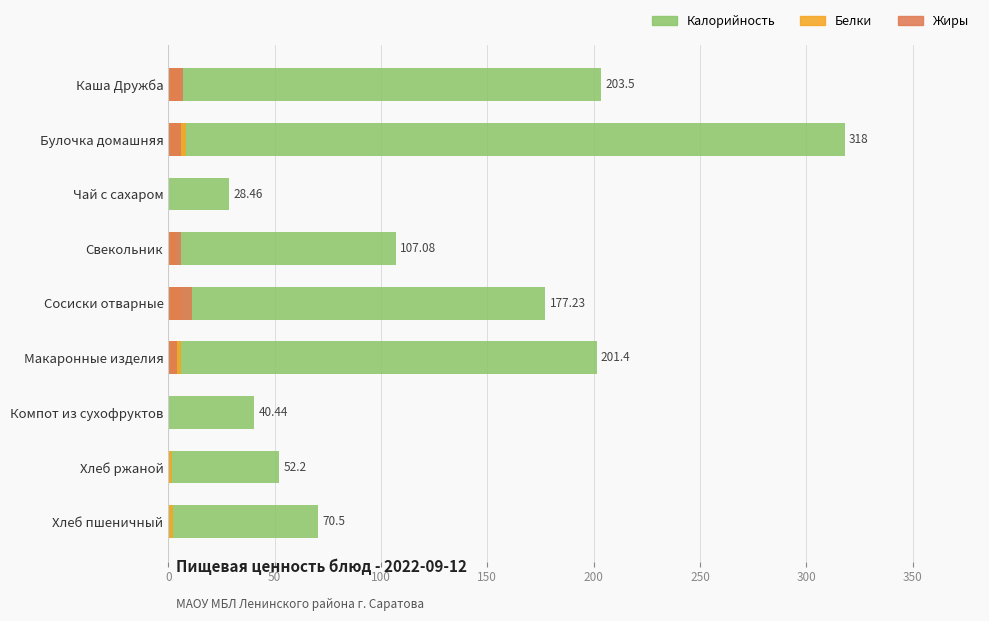

How many data points in Калорийность are above 107?

5